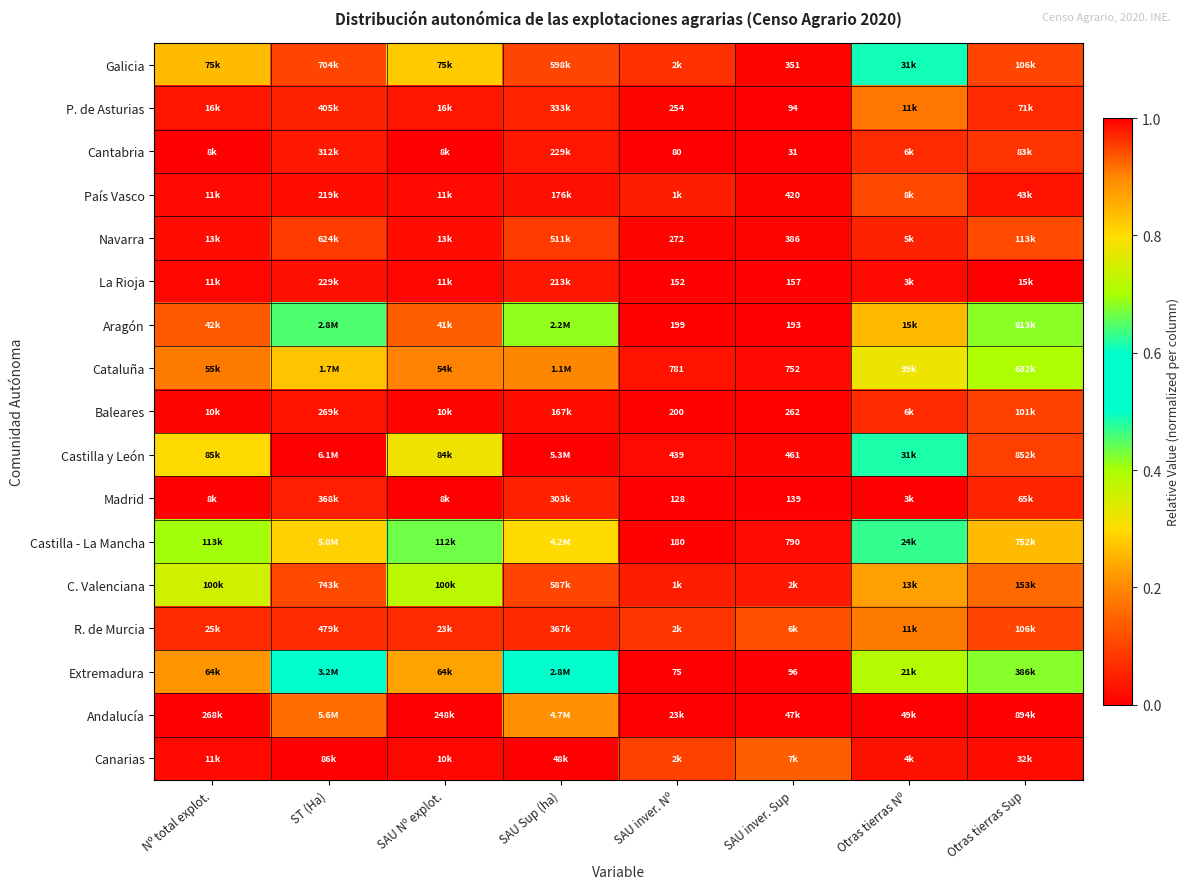

Between Otras tierras Sup and SAU inver. Sup, which is larger?

Otras tierras Sup